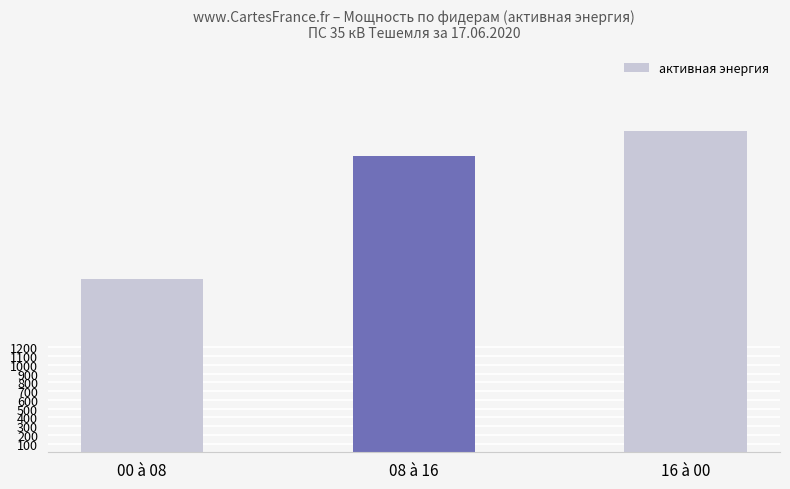

What is the smallest value displayed?

1984.4